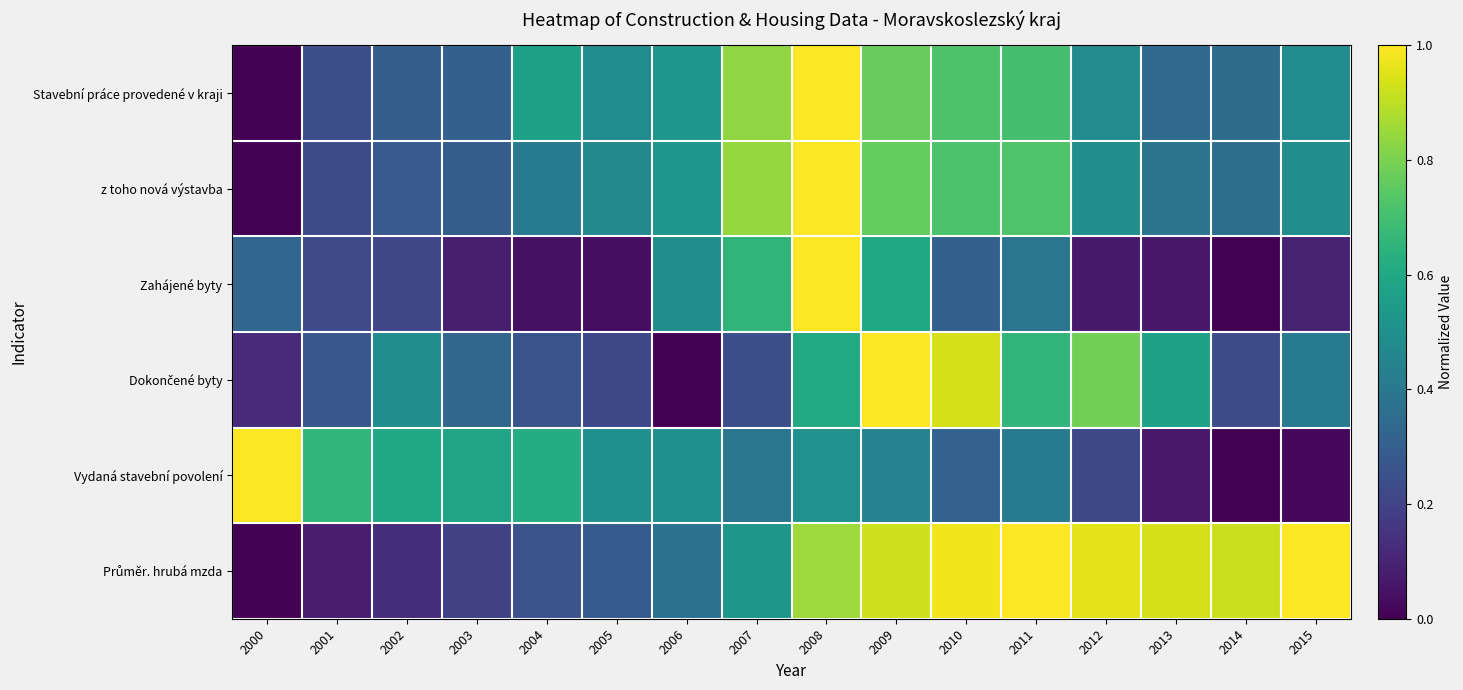

How many data points does each series have?

16